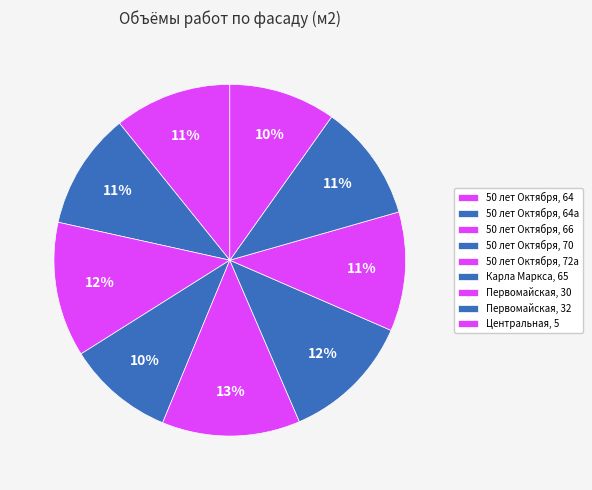

To the nearest percent, what is the average slice percentage?

11%